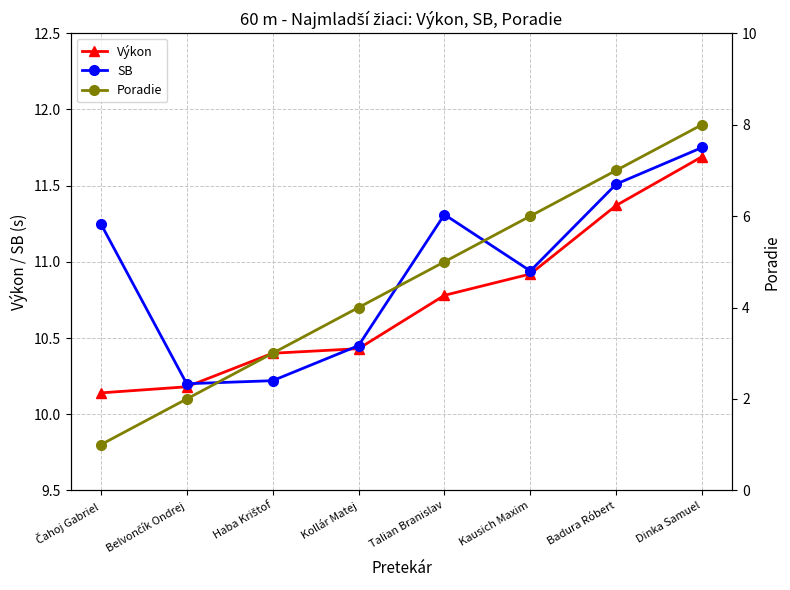

Rank the categories by SB value from lowest to highest.

Belvončík Ondrej, Haba Krištof, Kollár Matej, Kausich Maxim, Čahoj Gabriel, Talian Branislav, Badura Róbert, Dinka Samuel